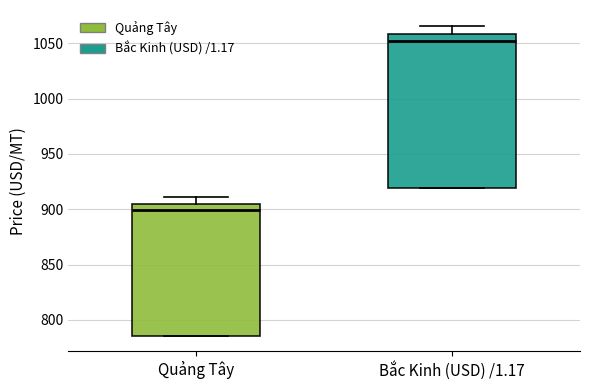

Reading left to right, read every box against the y-axis: the position of its median line, the range the box covers, and the ends of its whiskers. The values are not printed on the chart, so give them approximately, as read against the axis.

Quảng Tây: median 900, box 785 to 905, whiskers 785 to 910
Bắc Kinh (USD) /1.17: median 1050, box 920 to 1060, whiskers 920 to 1065